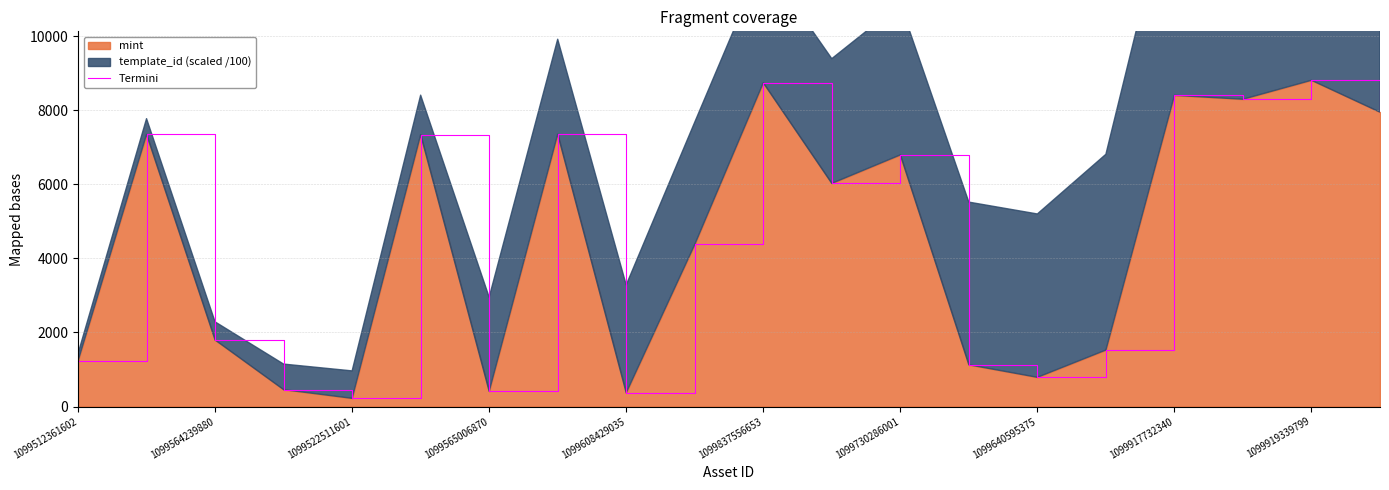

What is the minimum value for mint?

223